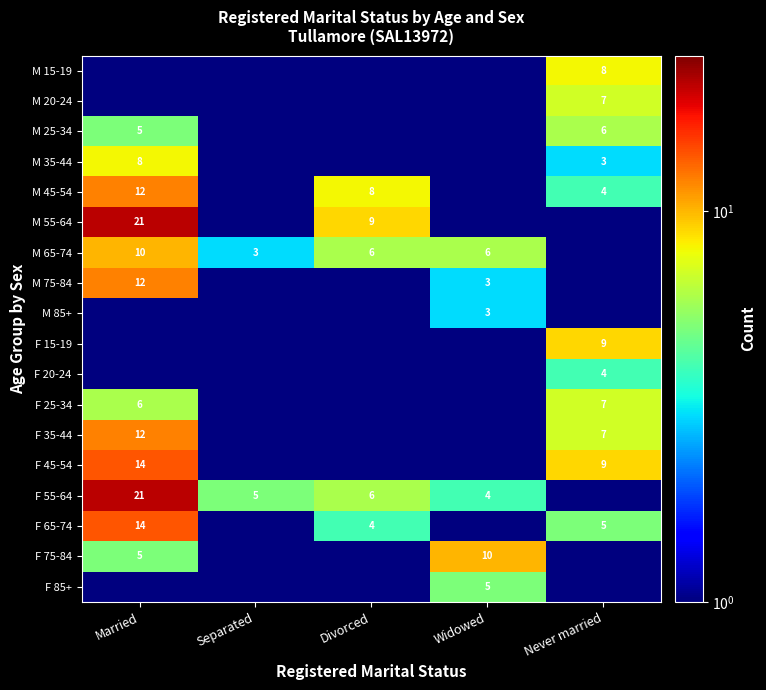

True or false: M 35-44 has a value of 0.7 at Divorced.

False